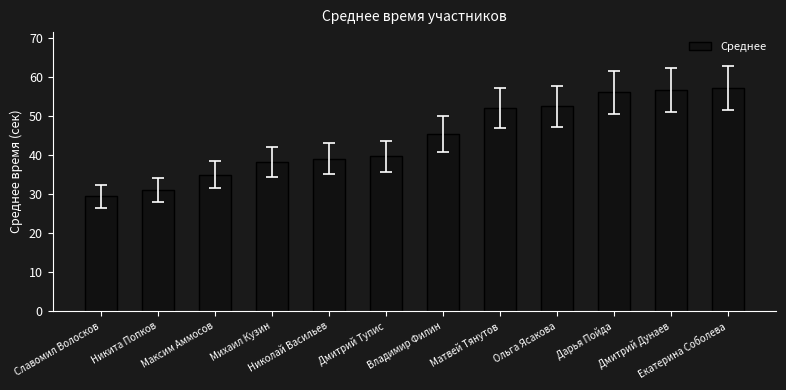

What is the label of the 2nd bar from the left?

Никита Попков